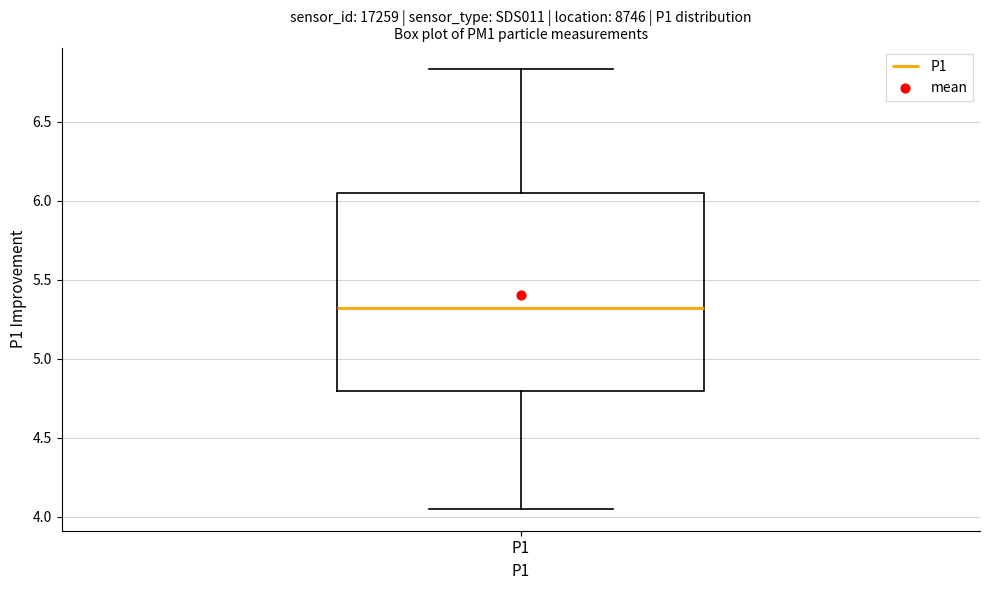

Where is the upper edge of the box for P1 on the y-axis? The values are not printed on the chart, so give them approximately, as read against the axis.

6.05